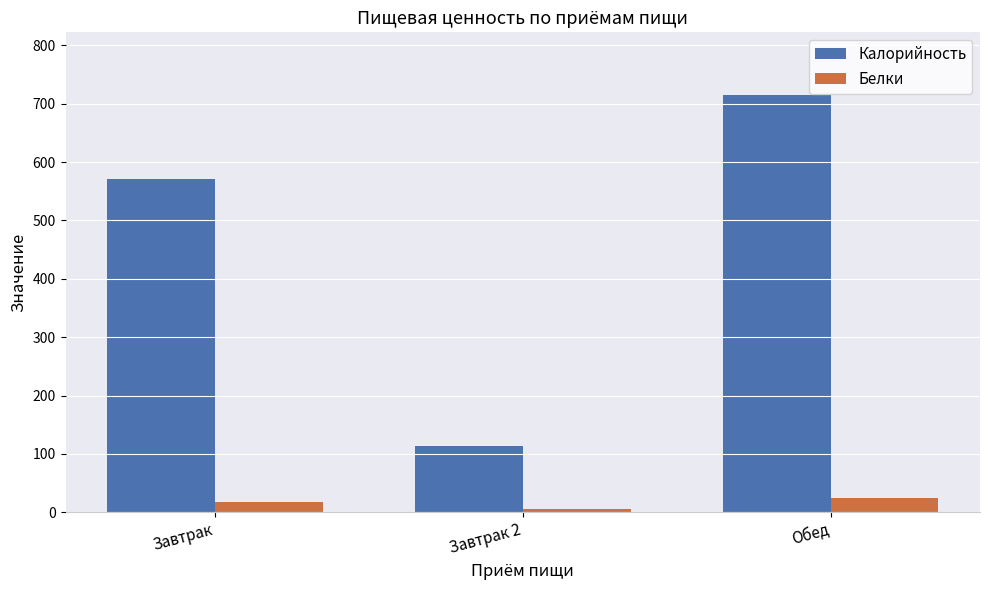

Rank the series by their average value, from lowest to highest.

Белки, Калорийность